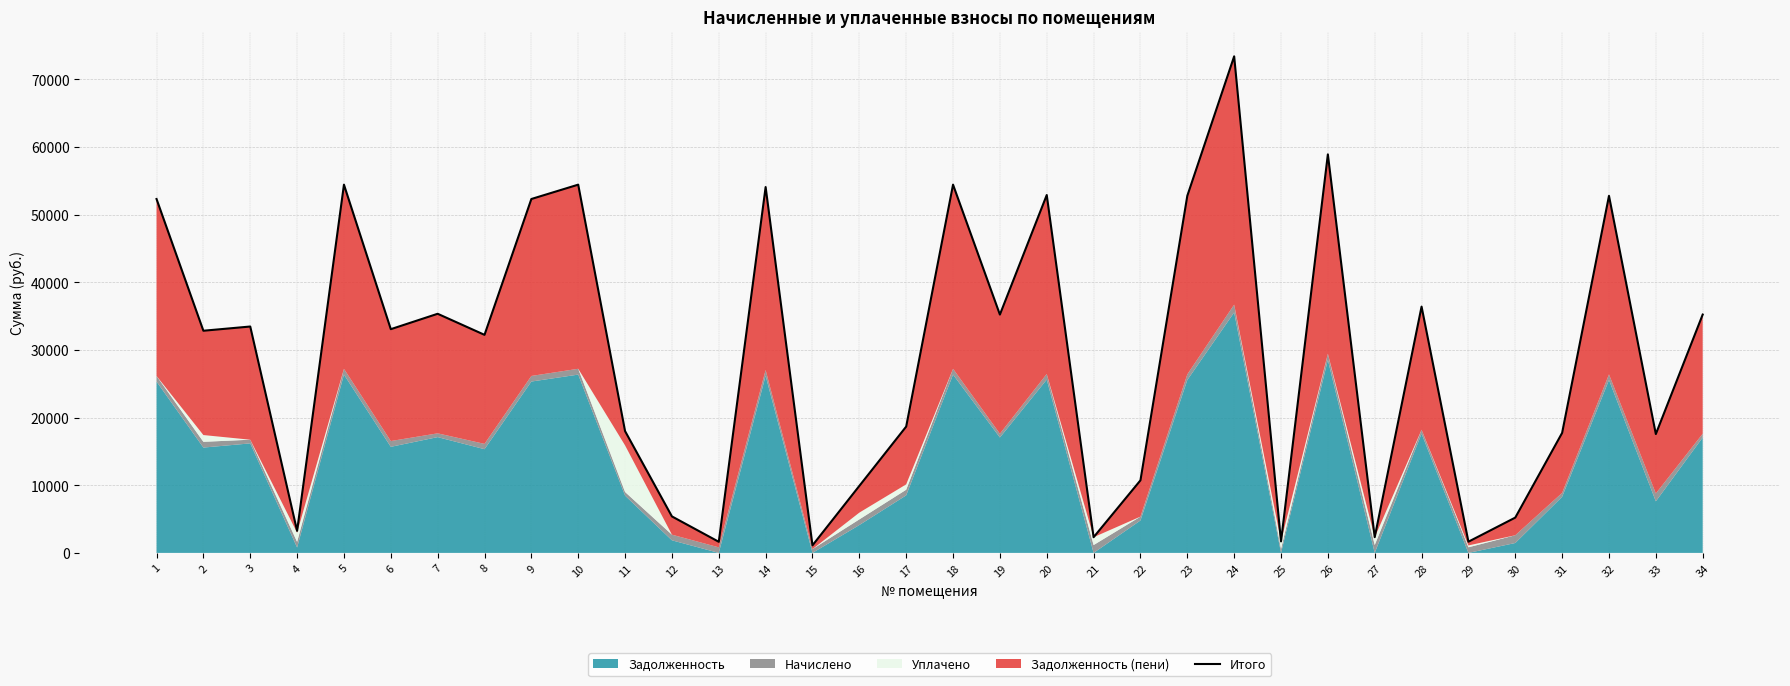

How many interior local peaks (higher than both neighbors) does the data have?

11